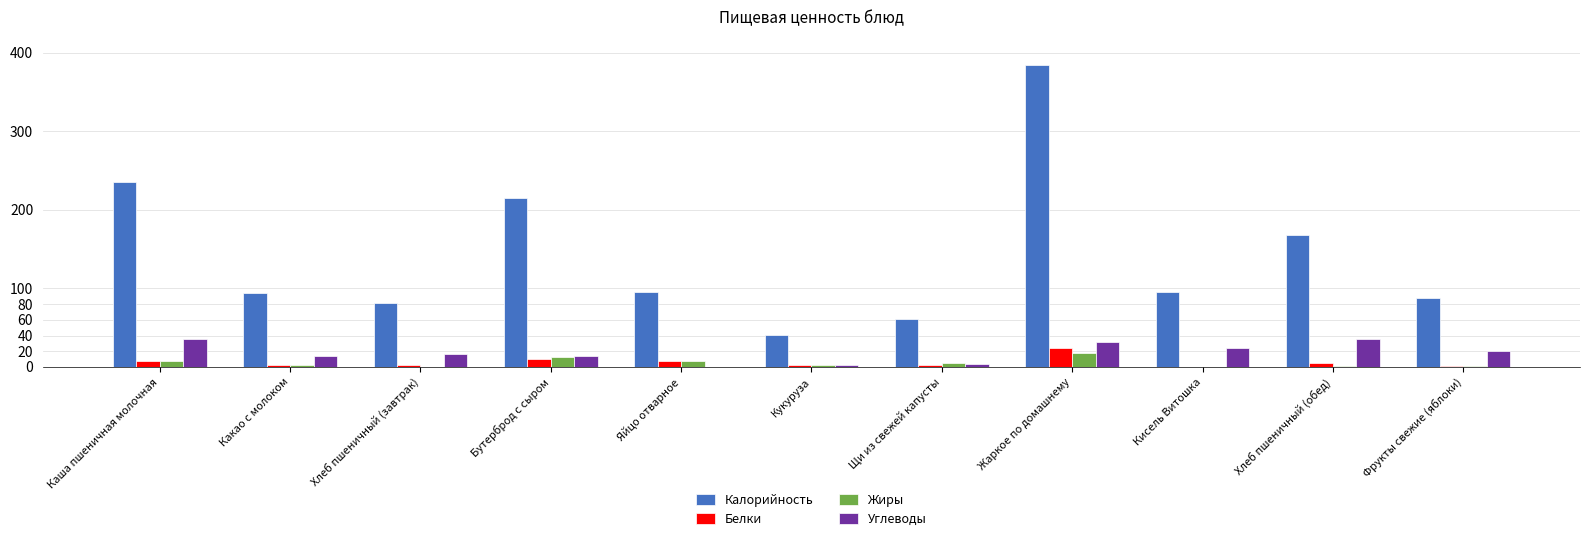

Does the chart contain stacked bars?

No